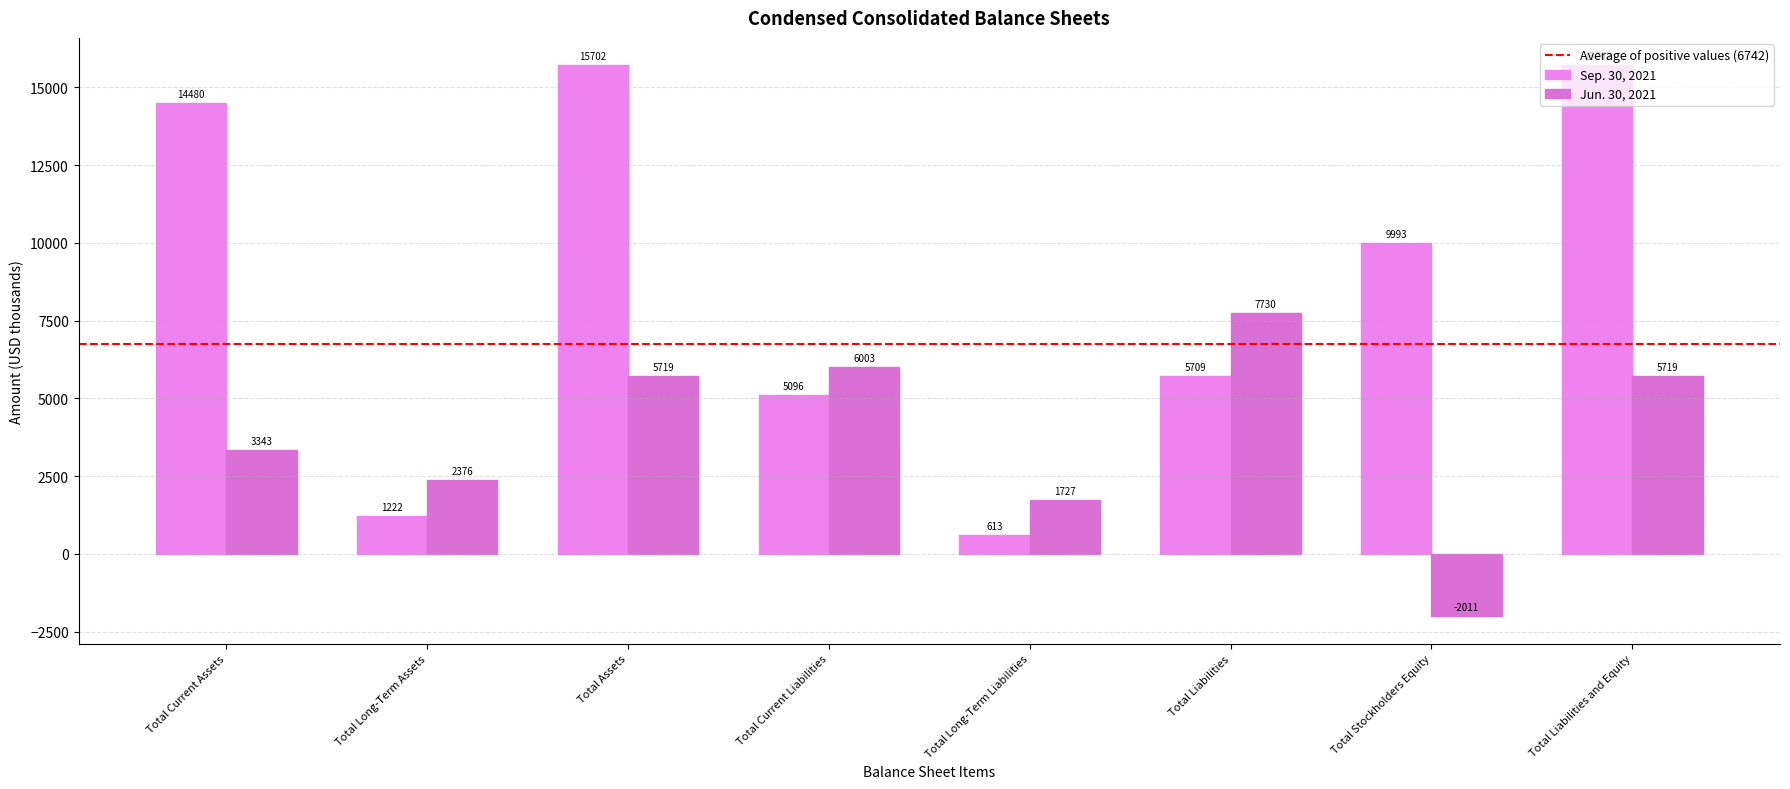

How many bars are there in each group?

2